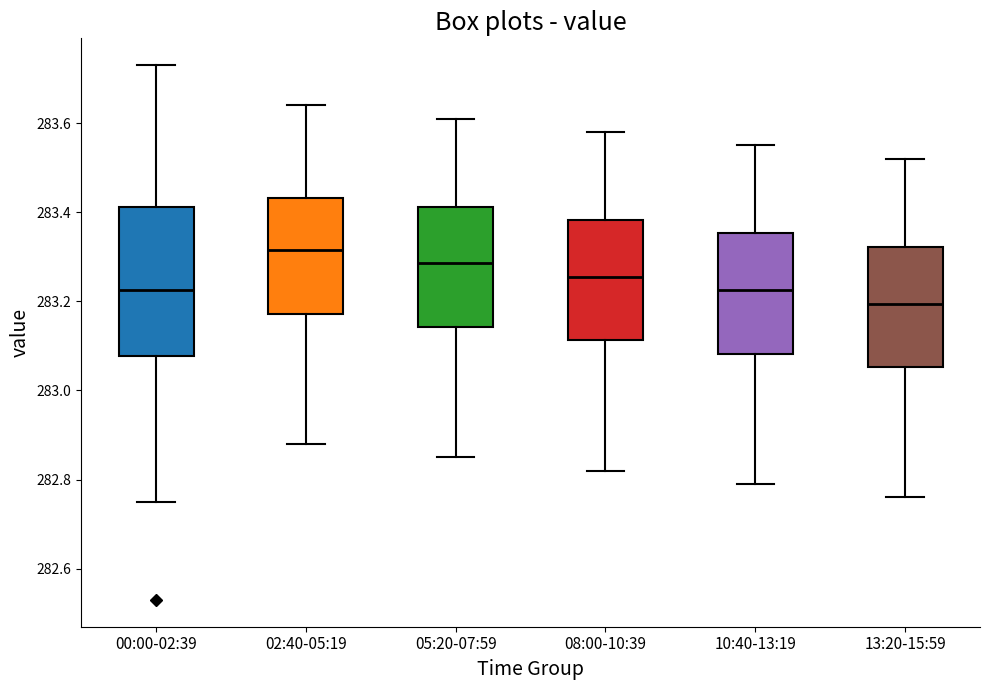

Comparing the boxes themselves (not the whiskers), which one is the tallest?

00:00-02:39